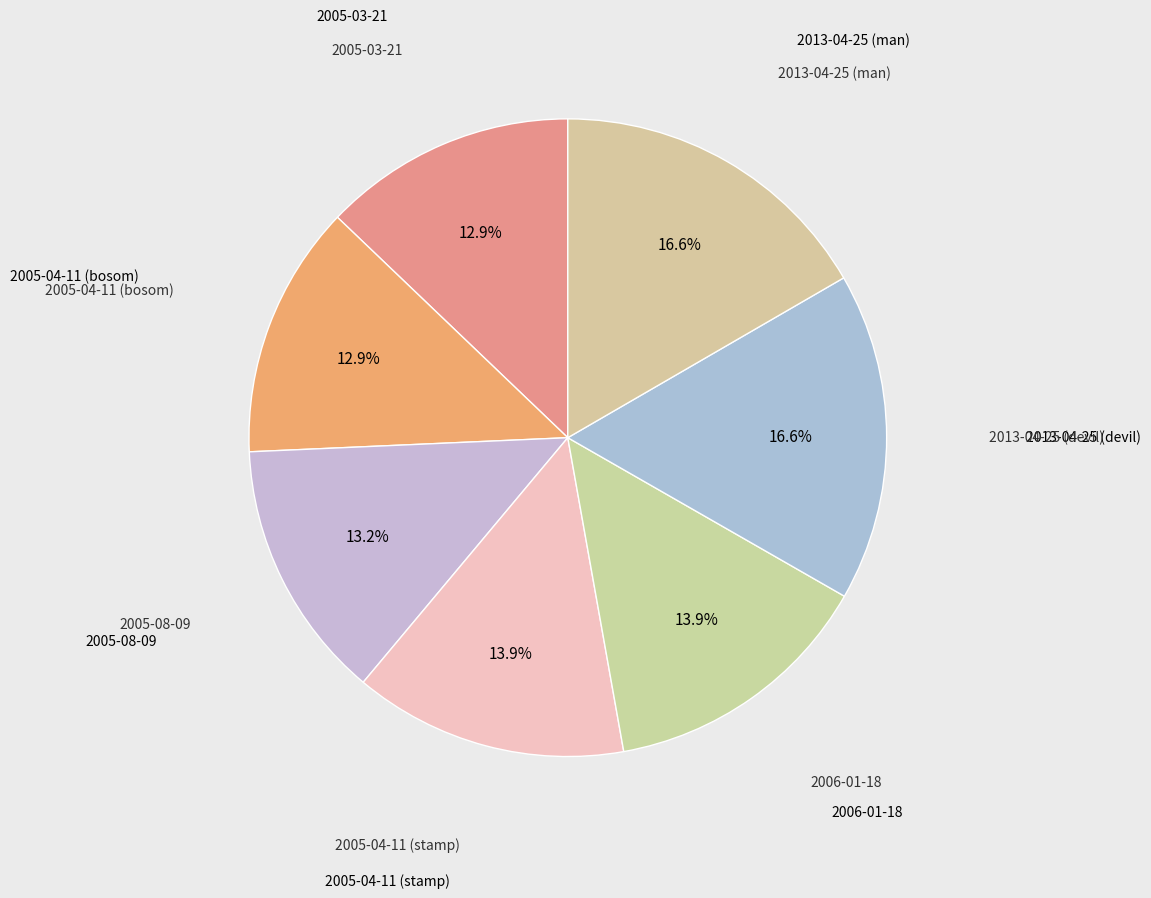

How many segments does this pie chart have?

7